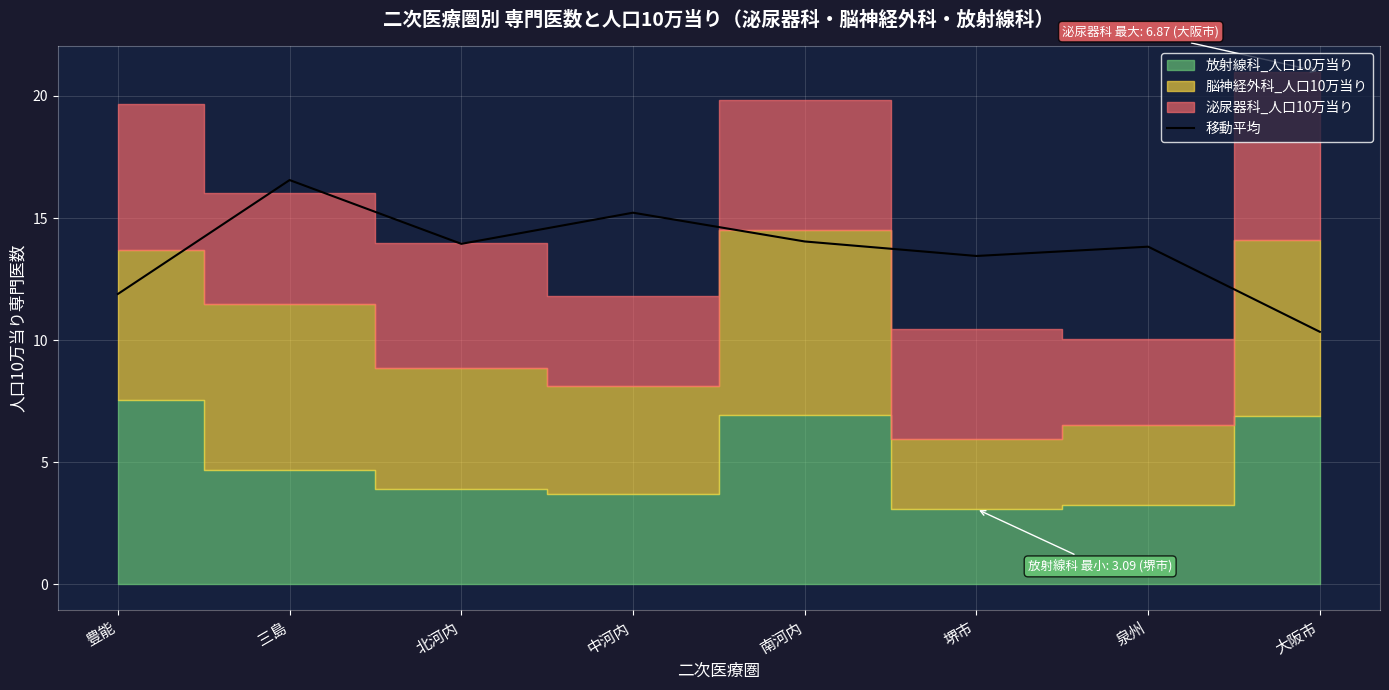

At which category does the data reach its first local peak?

三島